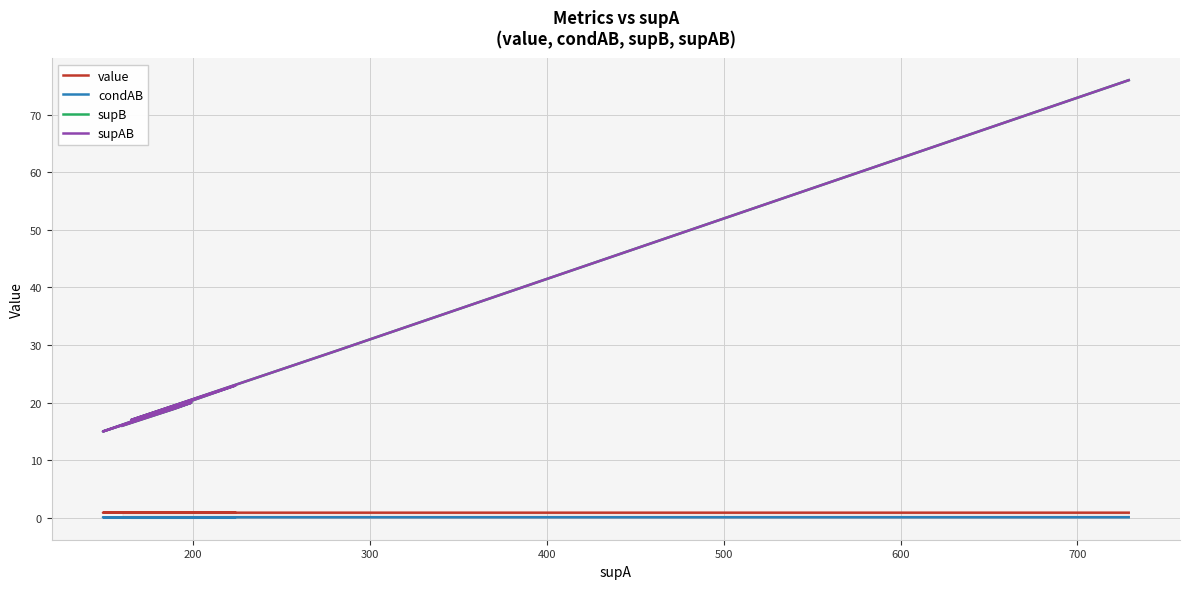

What is the average value of the supB series?

25.2